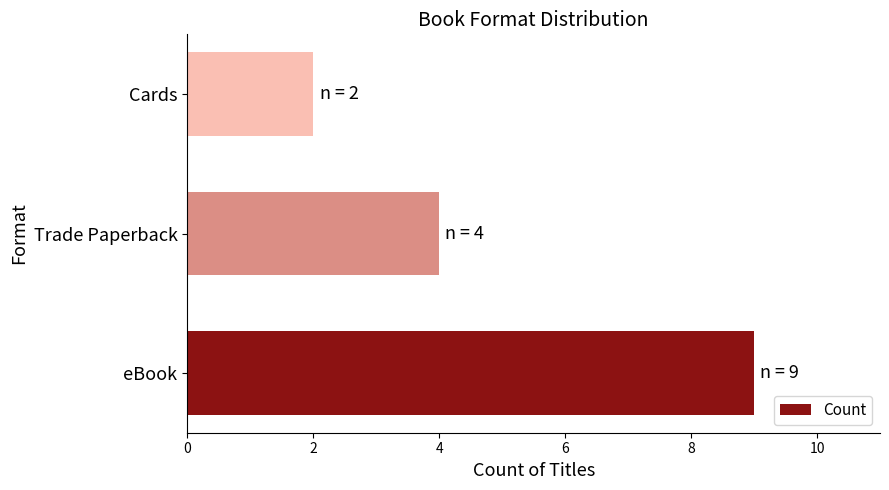

Between Trade Paperback and eBook, which is larger?

eBook